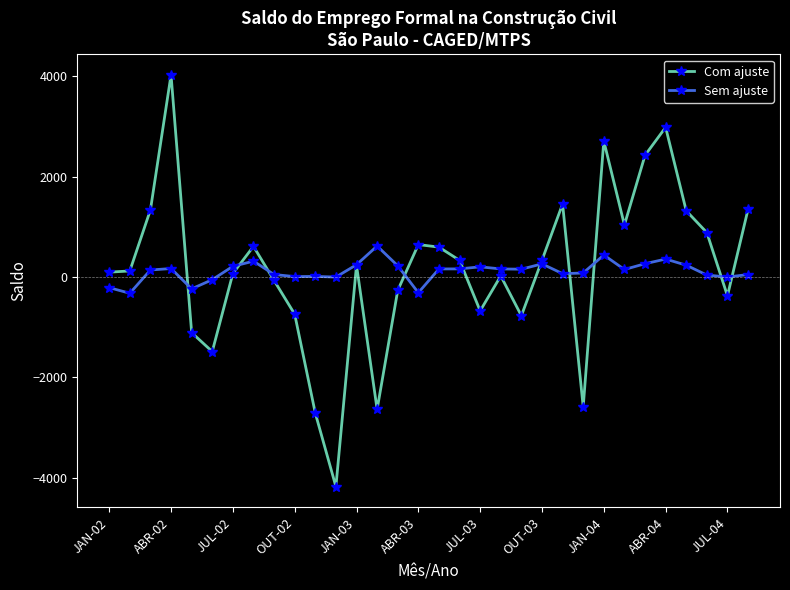

List the series in order of their peak value, lowest first.

Sem ajuste, Com ajuste